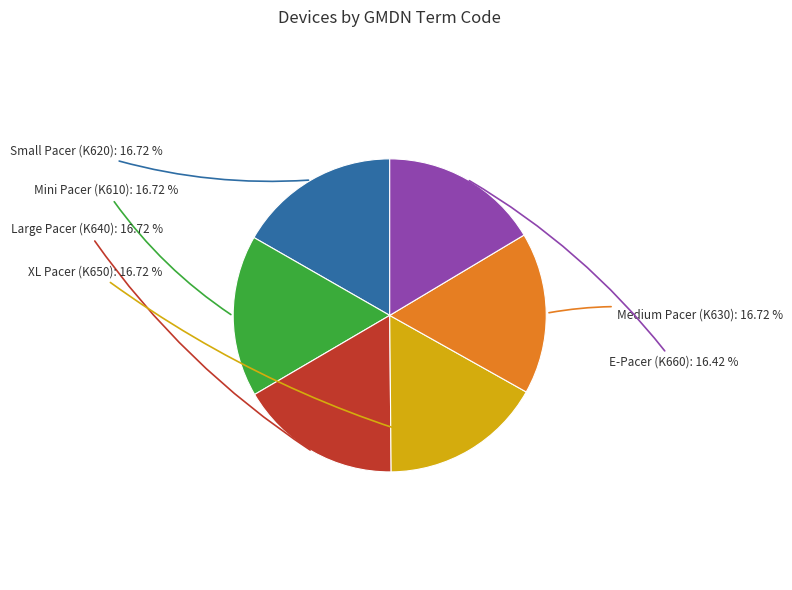

Is there any slice that represents more than half of the pie?

No